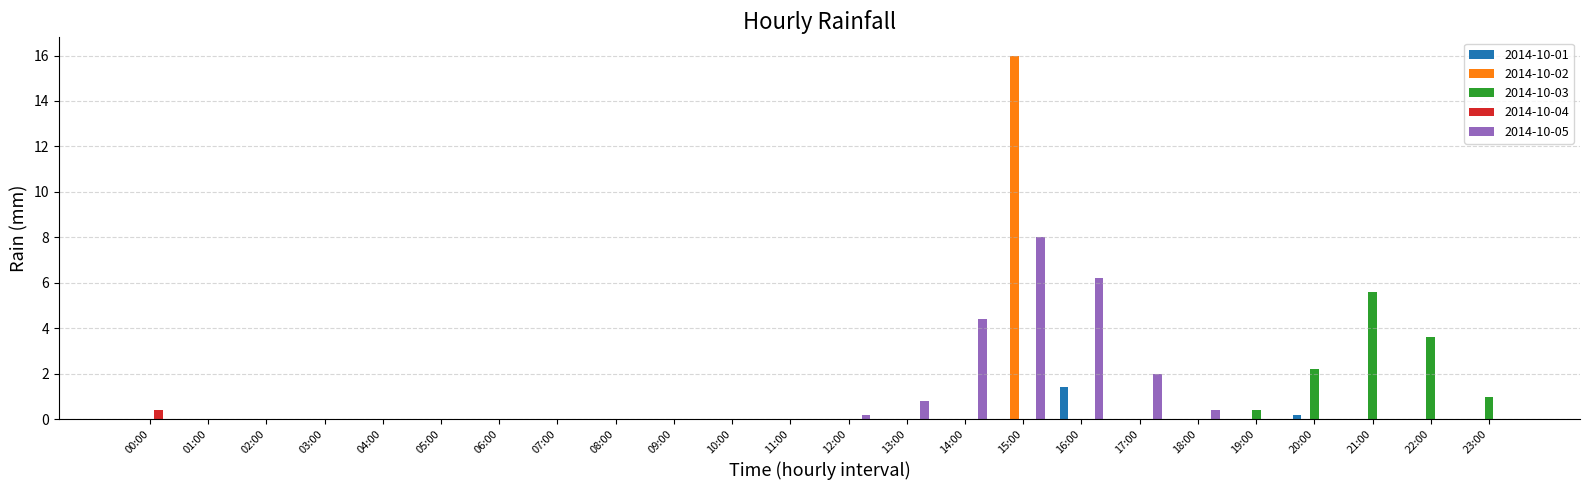

Does the chart contain stacked bars?

No